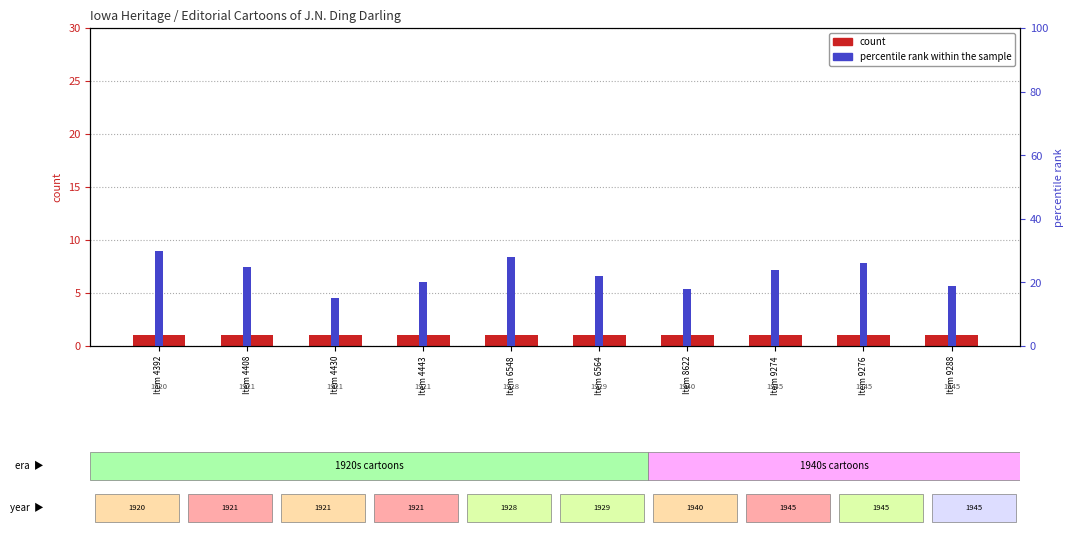

Which label corresponds to the smallest value in the chart?

Item 4392